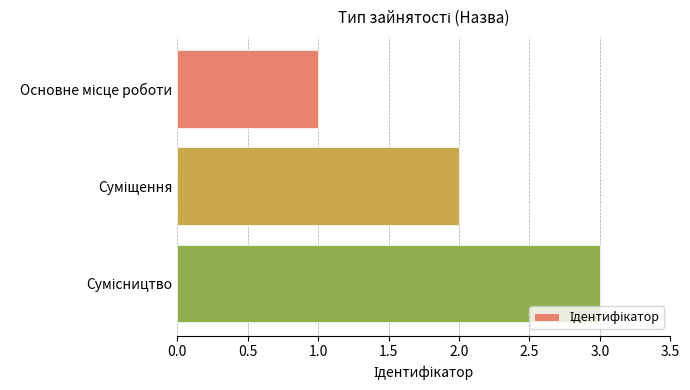

What is the sum of all values?

6